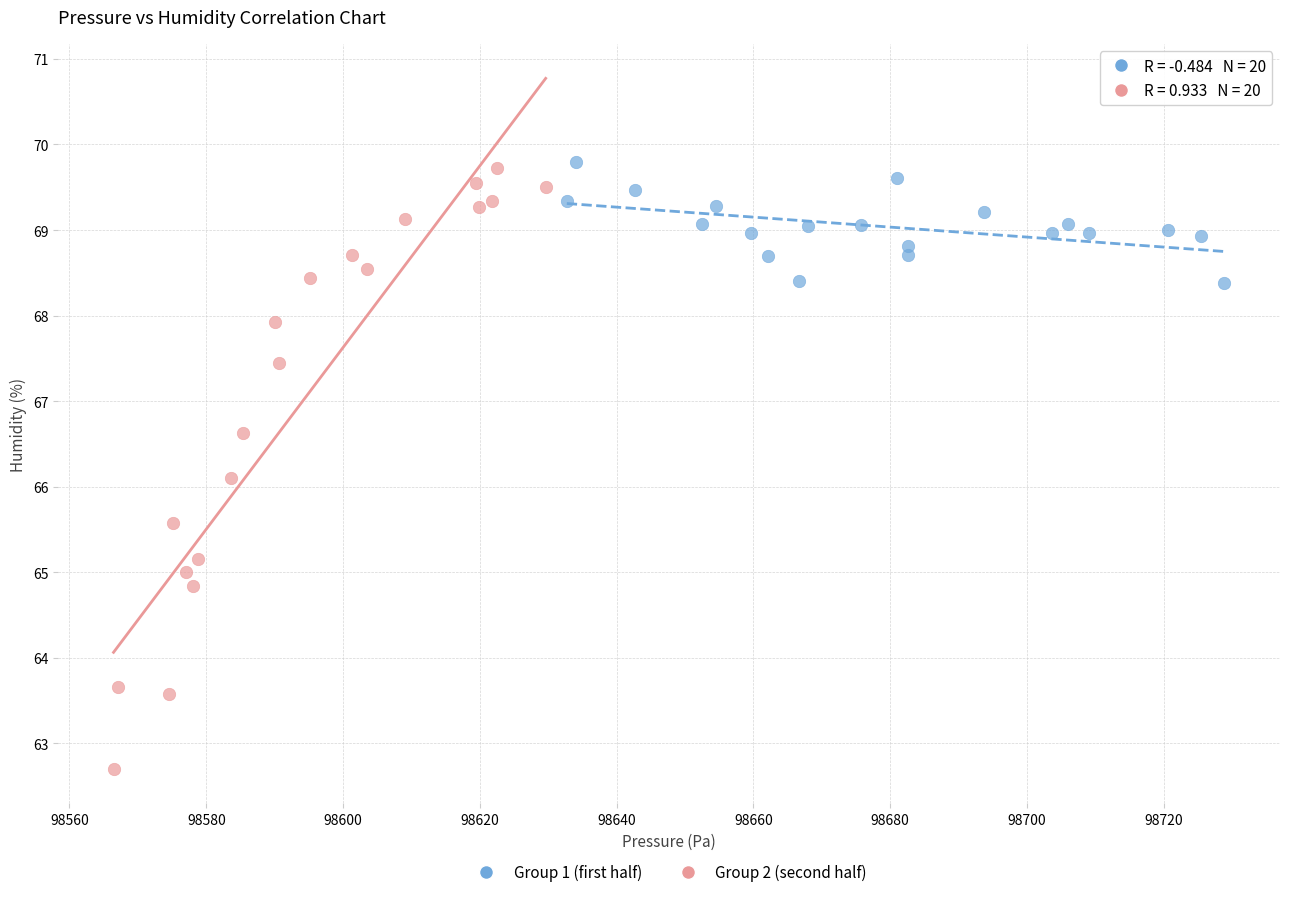

Which series reaches the minimum Y coordinate?

Group 2 (second half)